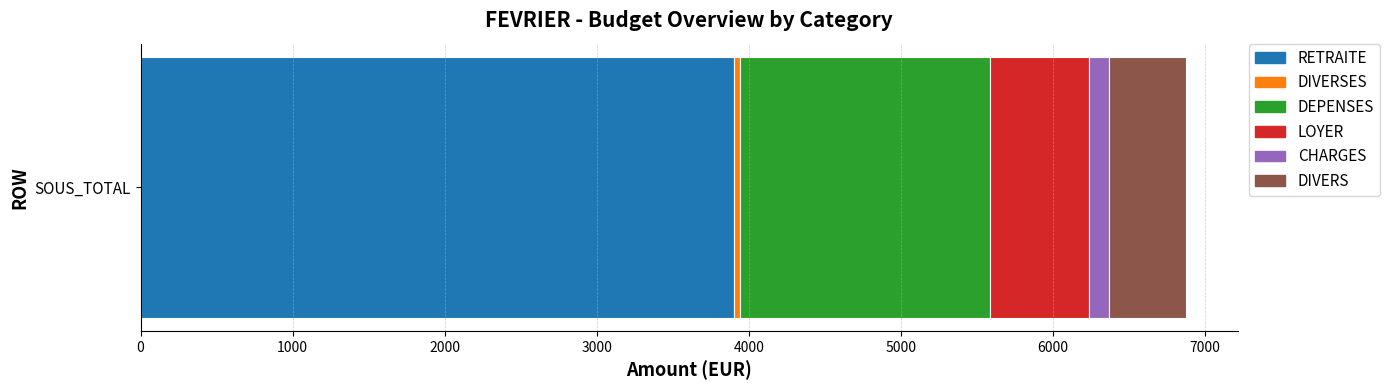

Rank the categories by RETRAITE value from lowest to highest.

SOUS_TOTAL